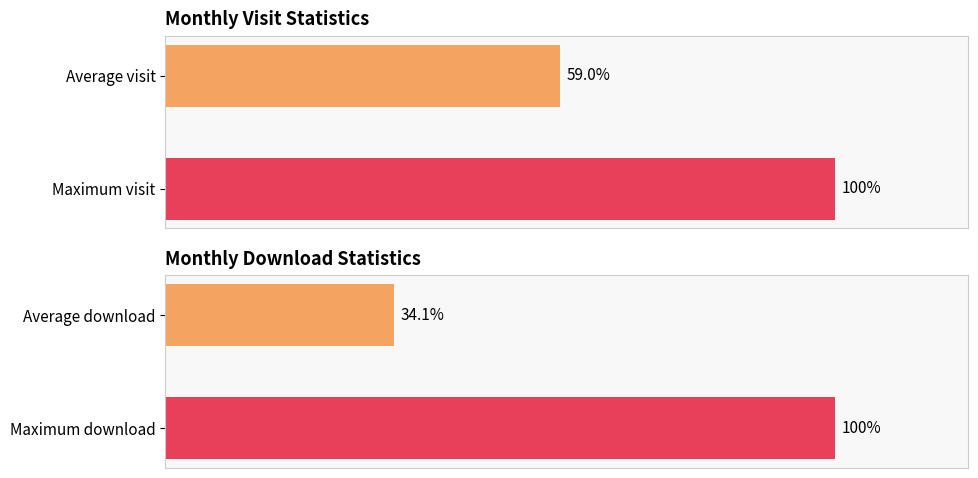

The monthly_visit series shows 179.6 at Maximum visit. True or false?

False